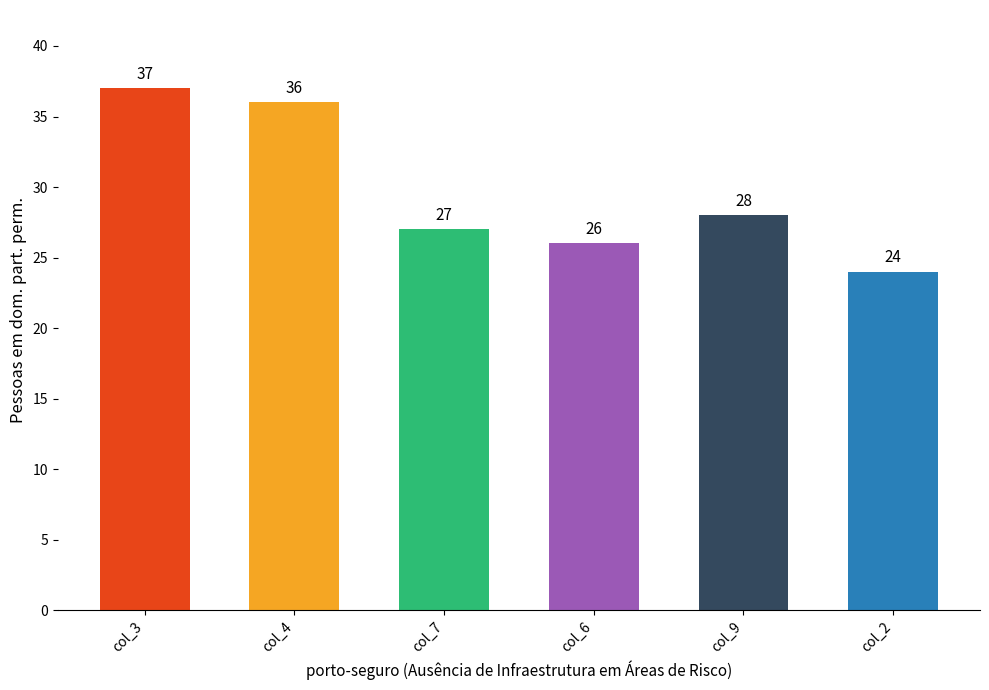

True or false: col_2 has a value of 8 at col_1=7.

False